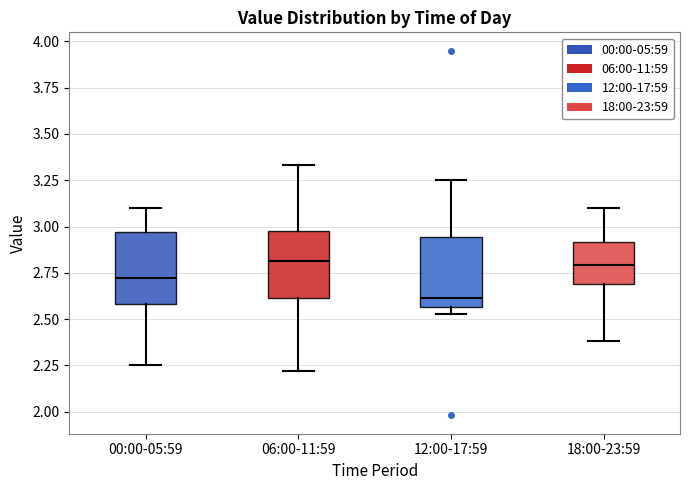

Where does the lower whisker of the box for 06:00-11:59 end on the y-axis? The values are not printed on the chart, so give them approximately, as read against the axis.

2.20